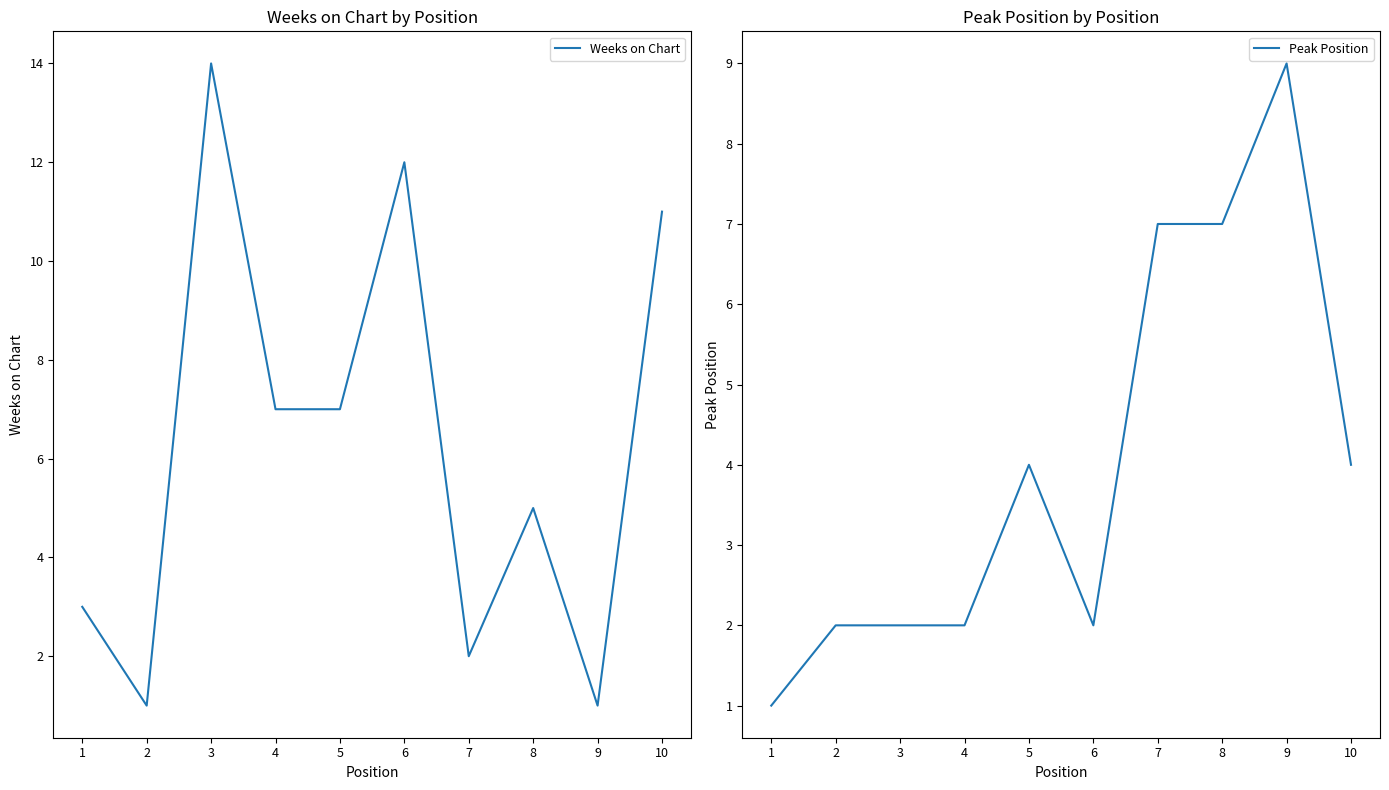

Reading right to left, what are all the values shown in this chart?

Weeks on Chart: 11	1	5	2	12	7	7	14	1	3
Peak Position: 4	9	7	7	2	4	2	2	2	1